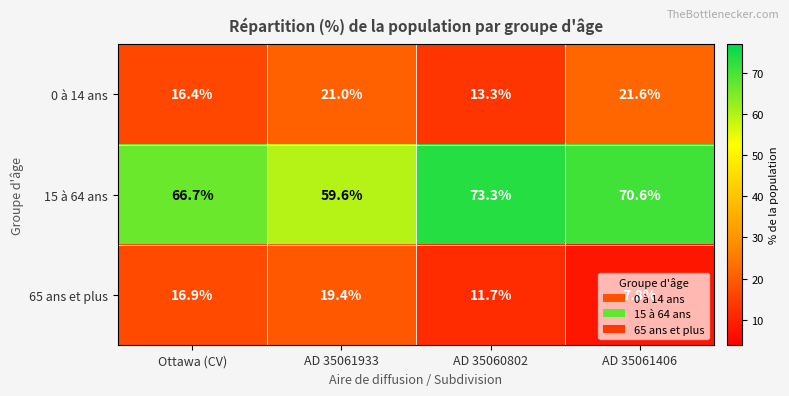

Which category has the highest value across all series?

AD 35060802